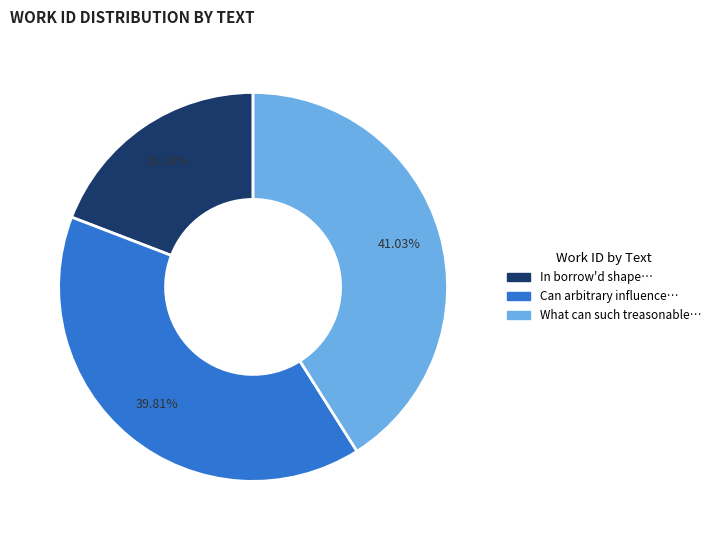

Does any single category account for the majority?

No